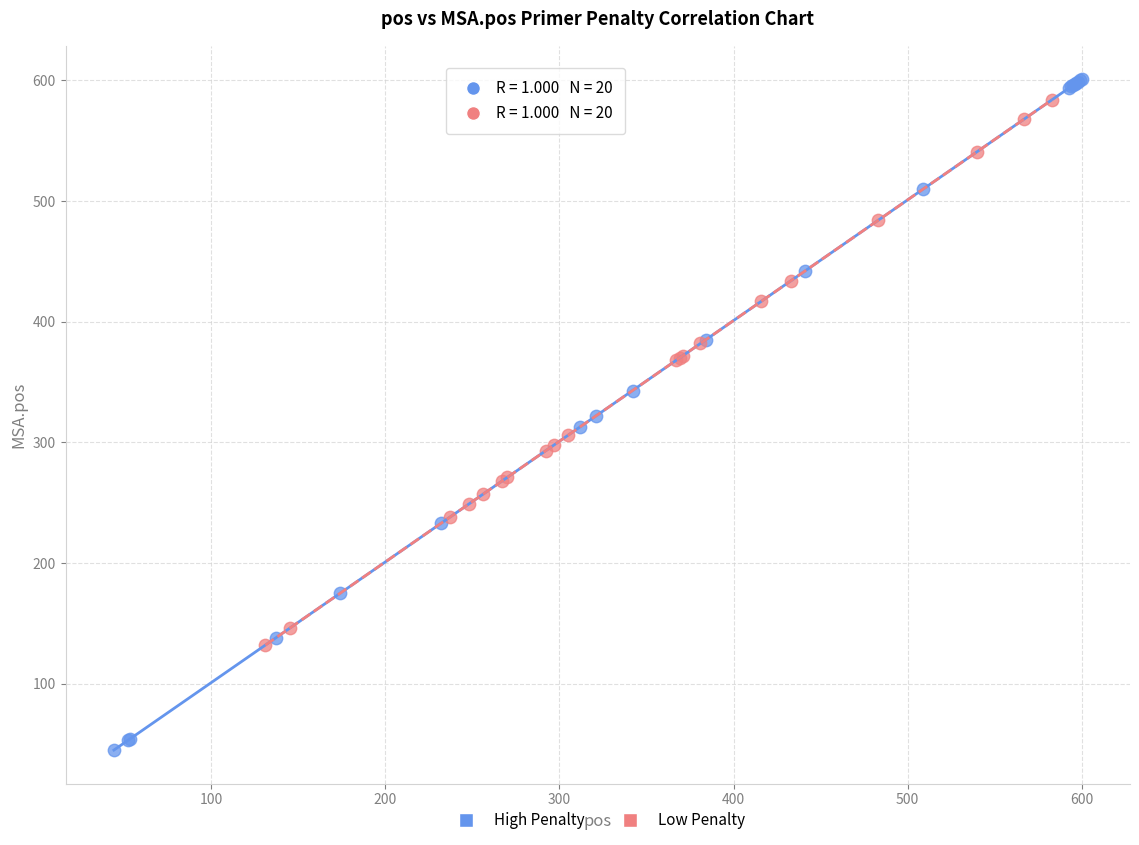

Which series contains the lowest Y value?

High Penalty